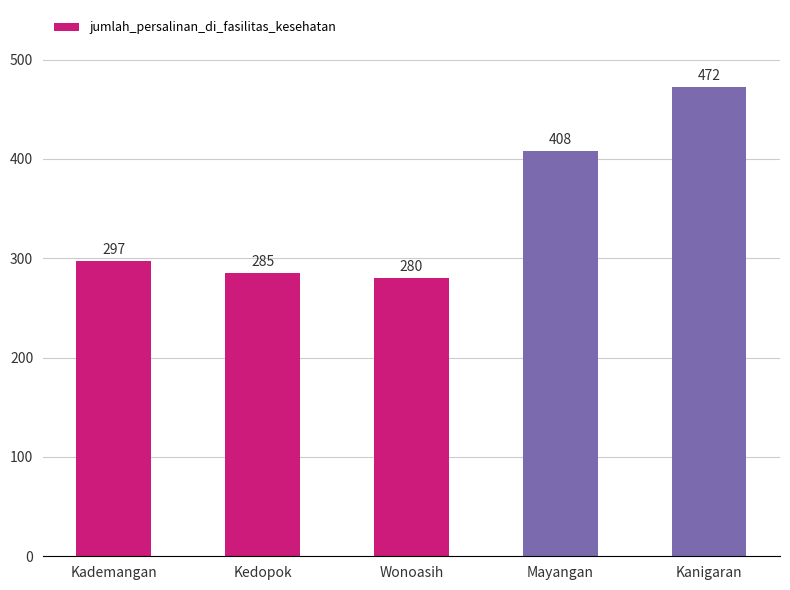

Reading left to right, list all the values displayed in this chart.

297	285	280	408	472